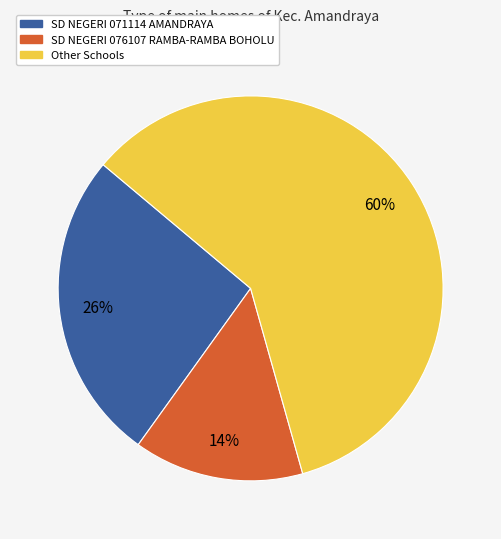

What percentage is the Other Schools slice, to the nearest percent?

60%